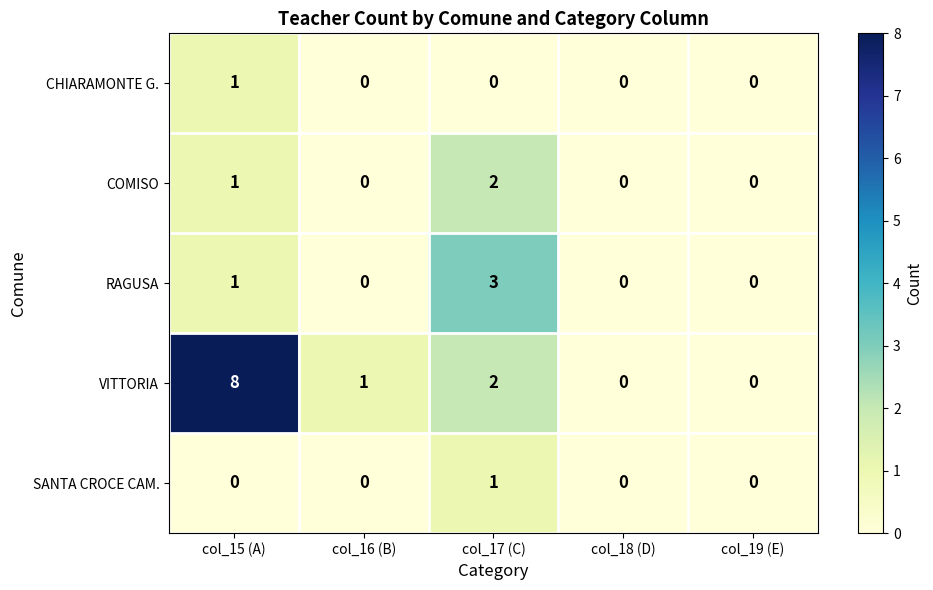

What is the spread (max minus min) of values at col_15 (A)?

8